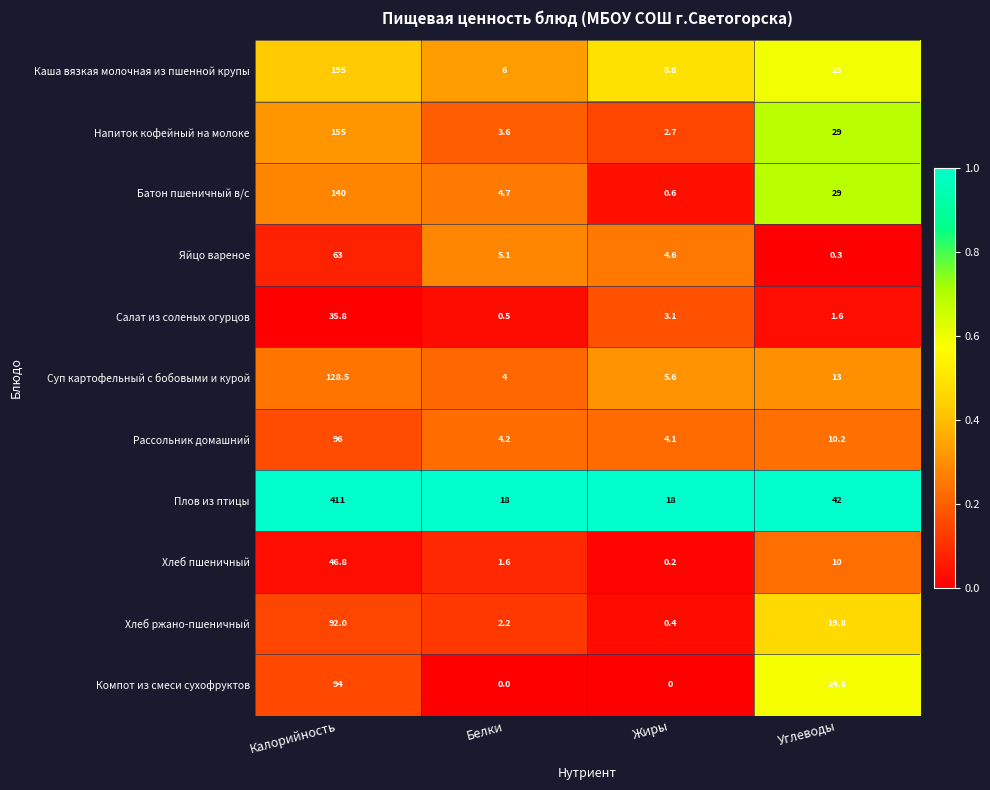

What is the sum of the Хлеб ржано-пшеничный values at Жиры and Калорийность?

92.4